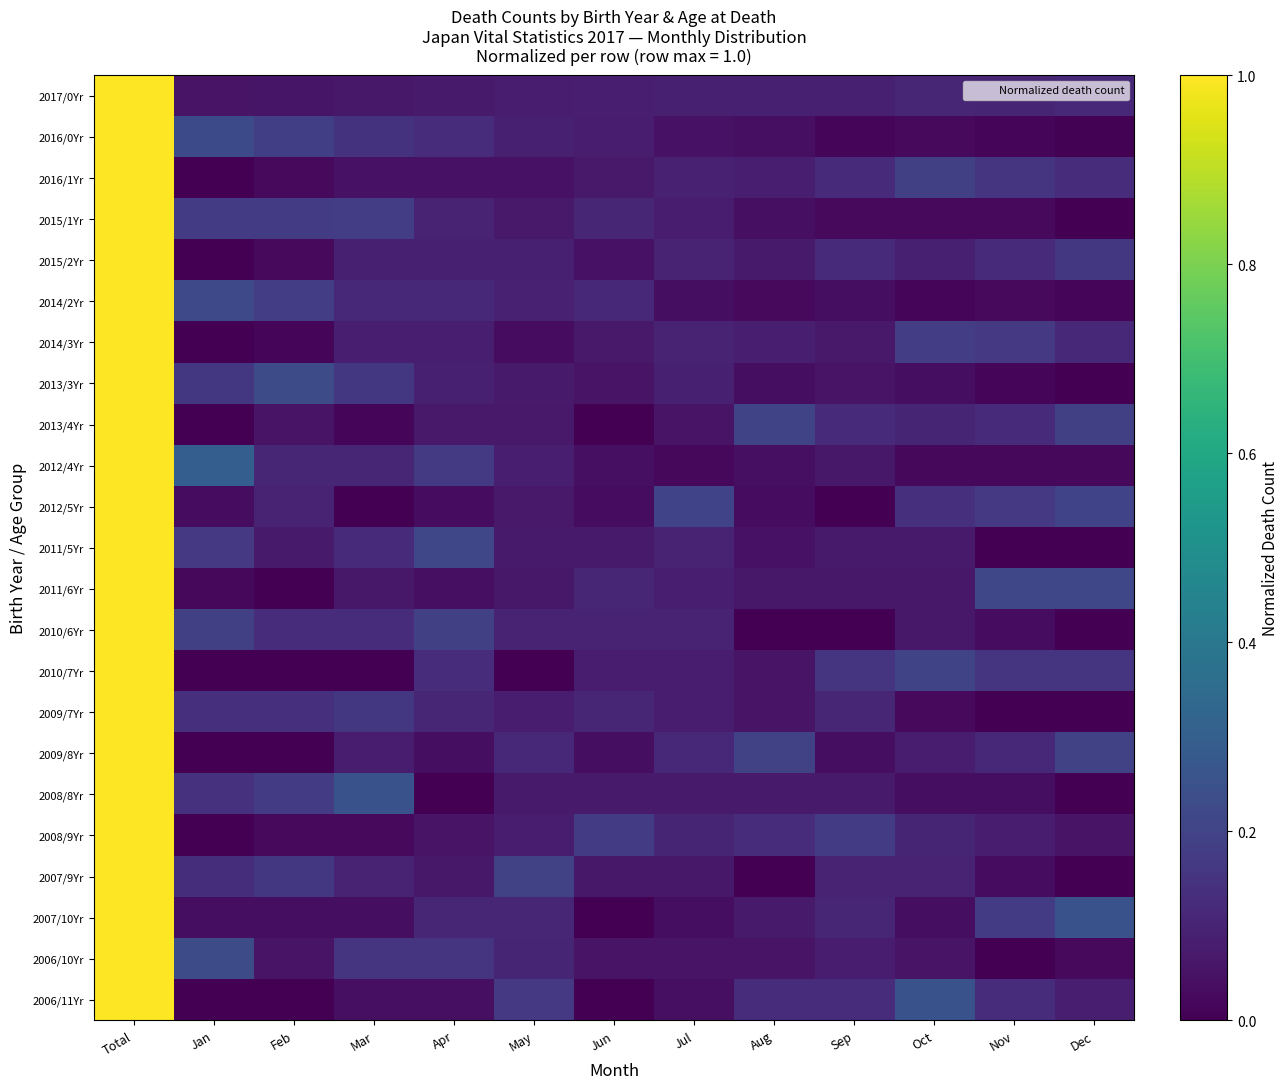

Reading right to left, list all the values displayed in this chart.

2017/0Yr: Dec=0.1	Nov=0.1	Oct=0.1	Sep=0.1	Aug=0.1	Jul=0.1	Jun=0.1	May=0.1	Apr=0.1	Mar=0.1	Feb=0.1	Jan=0.1	Total=1.0
2016/0Yr: Dec=0.0	Nov=0.0	Oct=0.0	Sep=0.0	Aug=0.0	Jul=0.0	Jun=0.1	May=0.1	Apr=0.1	Mar=0.1	Feb=0.2	Jan=0.2	Total=1.0
2016/1Yr: Dec=0.1	Nov=0.2	Oct=0.2	Sep=0.1	Aug=0.1	Jul=0.1	Jun=0.1	May=0.0	Apr=0.0	Mar=0.0	Feb=0.0	Jan=0.0	Total=1.0
2015/1Yr: Dec=0.0	Nov=0.0	Oct=0.0	Sep=0.0	Aug=0.0	Jul=0.1	Jun=0.1	May=0.1	Apr=0.1	Mar=0.2	Feb=0.2	Jan=0.2	Total=1.0
2015/2Yr: Dec=0.2	Nov=0.1	Oct=0.1	Sep=0.1	Aug=0.1	Jul=0.1	Jun=0.0	May=0.1	Apr=0.1	Mar=0.1	Feb=0.0	Jan=0.0	Total=1.0
2014/2Yr: Dec=0.0	Nov=0.0	Oct=0.0	Sep=0.0	Aug=0.0	Jul=0.0	Jun=0.1	May=0.1	Apr=0.1	Mar=0.1	Feb=0.2	Jan=0.2	Total=1.0
2014/3Yr: Dec=0.1	Nov=0.2	Oct=0.2	Sep=0.1	Aug=0.1	Jul=0.1	Jun=0.1	May=0.0	Apr=0.1	Mar=0.1	Feb=0.0	Jan=0.0	Total=1.0
2013/3Yr: Dec=0.0	Nov=0.0	Oct=0.0	Sep=0.1	Aug=0.0	Jul=0.1	Jun=0.1	May=0.1	Apr=0.1	Mar=0.2	Feb=0.2	Jan=0.2	Total=1.0
2013/4Yr: Dec=0.2	Nov=0.1	Oct=0.1	Sep=0.1	Aug=0.2	Jul=0.1	Jun=0.0	May=0.1	Apr=0.1	Mar=0.0	Feb=0.1	Jan=0.0	Total=1.0
2012/4Yr: Dec=0.0	Nov=0.0	Oct=0.0	Sep=0.1	Aug=0.0	Jul=0.0	Jun=0.0	May=0.1	Apr=0.2	Mar=0.1	Feb=0.1	Jan=0.3	Total=1.0
2012/5Yr: Dec=0.2	Nov=0.2	Oct=0.1	Sep=0.0	Aug=0.0	Jul=0.2	Jun=0.0	May=0.1	Apr=0.0	Mar=0.0	Feb=0.1	Jan=0.0	Total=1.0
2011/5Yr: Dec=0.0	Nov=0.0	Oct=0.1	Sep=0.1	Aug=0.0	Jul=0.1	Jun=0.1	May=0.1	Apr=0.2	Mar=0.1	Feb=0.1	Jan=0.2	Total=1.0
2011/6Yr: Dec=0.2	Nov=0.2	Oct=0.1	Sep=0.1	Aug=0.1	Jul=0.1	Jun=0.1	May=0.1	Apr=0.0	Mar=0.1	Feb=0.0	Jan=0.0	Total=1.0
2010/6Yr: Dec=0.0	Nov=0.0	Oct=0.1	Sep=0.0	Aug=0.0	Jul=0.1	Jun=0.1	May=0.1	Apr=0.2	Mar=0.1	Feb=0.1	Jan=0.2	Total=1.0
2010/7Yr: Dec=0.2	Nov=0.2	Oct=0.2	Sep=0.2	Aug=0.1	Jul=0.1	Jun=0.1	May=0.0	Apr=0.1	Mar=0.0	Feb=0.0	Jan=0.0	Total=1.0
2009/7Yr: Dec=0.0	Nov=0.0	Oct=0.0	Sep=0.1	Aug=0.1	Jul=0.1	Jun=0.1	May=0.1	Apr=0.1	Mar=0.2	Feb=0.1	Jan=0.1	Total=1.0
2009/8Yr: Dec=0.2	Nov=0.1	Oct=0.1	Sep=0.0	Aug=0.2	Jul=0.1	Jun=0.0	May=0.1	Apr=0.0	Mar=0.1	Feb=0.0	Jan=0.0	Total=1.0
2008/8Yr: Dec=0.0	Nov=0.0	Oct=0.0	Sep=0.1	Aug=0.1	Jul=0.1	Jun=0.1	May=0.1	Apr=0.0	Mar=0.2	Feb=0.2	Jan=0.1	Total=1.0
2008/9Yr: Dec=0.1	Nov=0.1	Oct=0.1	Sep=0.2	Aug=0.1	Jul=0.1	Jun=0.2	May=0.1	Apr=0.1	Mar=0.0	Feb=0.0	Jan=0.0	Total=1.0
2007/9Yr: Dec=0.0	Nov=0.0	Oct=0.1	Sep=0.1	Aug=0.0	Jul=0.1	Jun=0.1	May=0.2	Apr=0.1	Mar=0.1	Feb=0.2	Jan=0.1	Total=1.0
2007/10Yr: Dec=0.2	Nov=0.2	Oct=0.0	Sep=0.1	Aug=0.1	Jul=0.0	Jun=0.0	May=0.1	Apr=0.1	Mar=0.0	Feb=0.0	Jan=0.0	Total=1.0
2006/10Yr: Dec=0.0	Nov=0.0	Oct=0.1	Sep=0.1	Aug=0.1	Jul=0.1	Jun=0.1	May=0.1	Apr=0.2	Mar=0.2	Feb=0.1	Jan=0.2	Total=1.0
2006/11Yr: Dec=0.1	Nov=0.1	Oct=0.2	Sep=0.1	Aug=0.1	Jul=0.0	Jun=0.0	May=0.2	Apr=0.0	Mar=0.0	Feb=0.0	Jan=0.0	Total=1.0